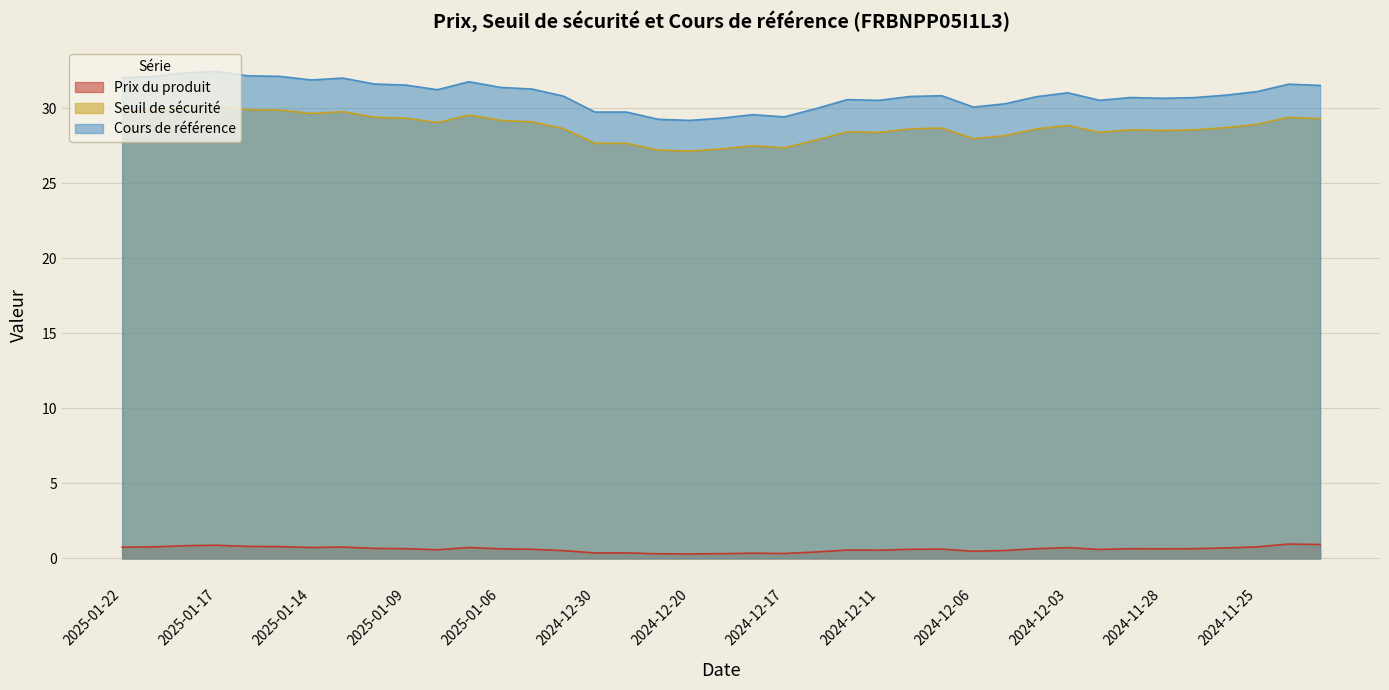

True or false: Cours de référence and Seuil de sécurité intersect in this chart.

False